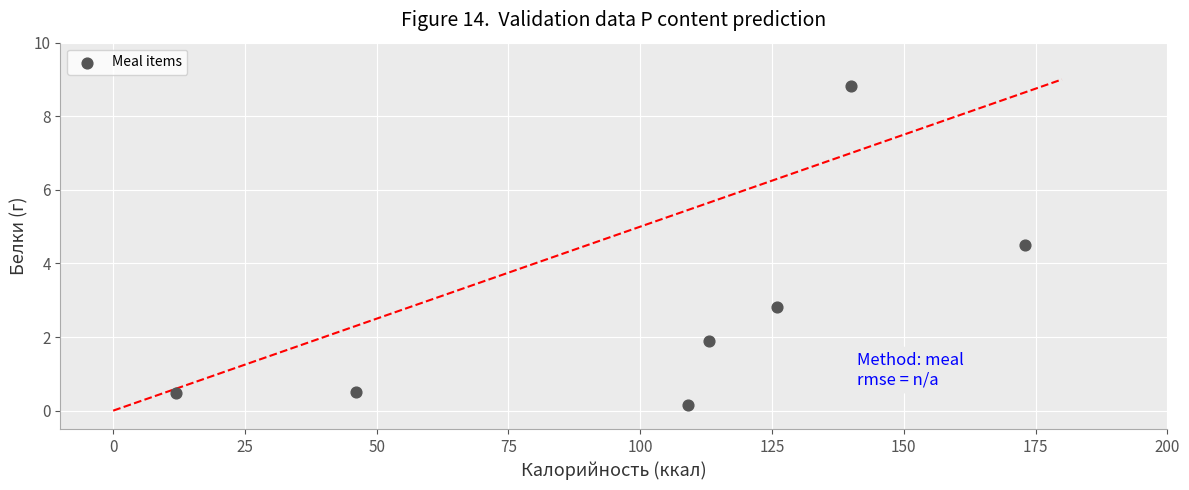

What is the average Y value?

2.7